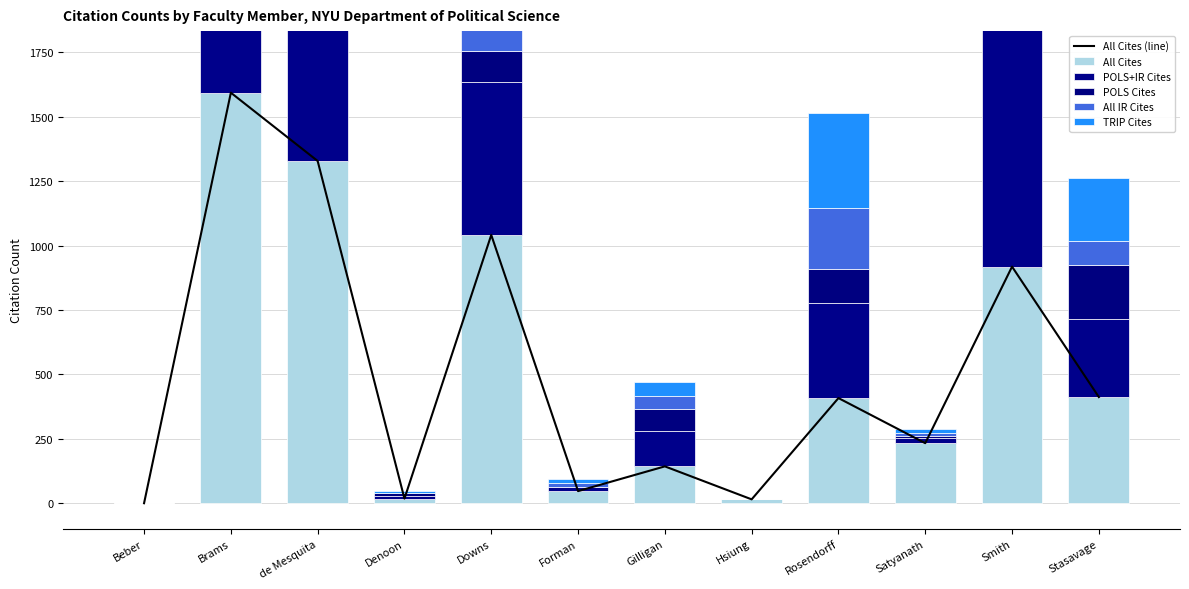

Between Hsiung and de Mesquita, which is larger?

de Mesquita